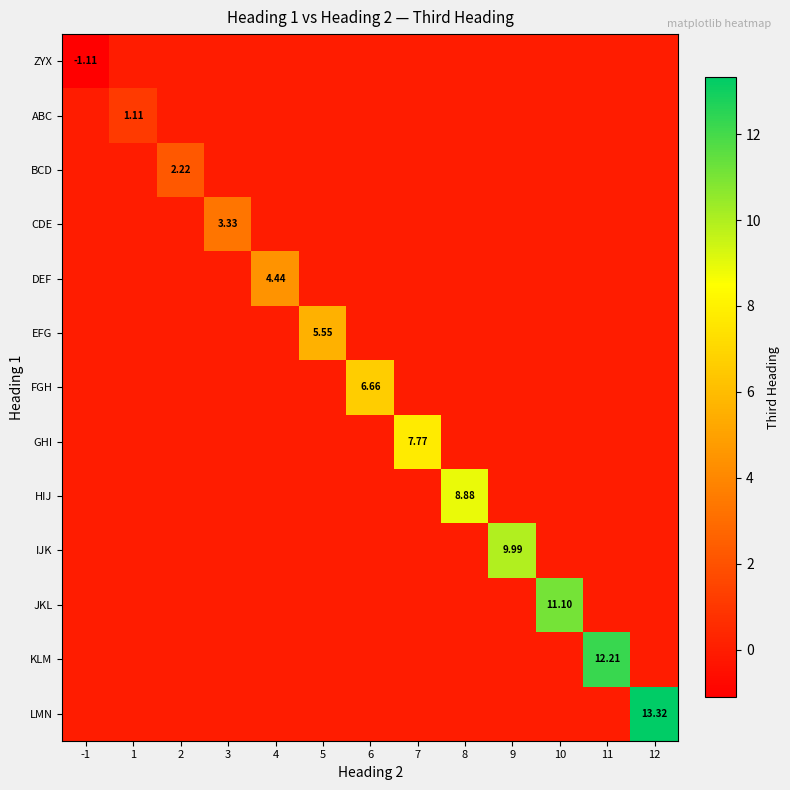

Which category has the lowest value in the ZYX series?

-1